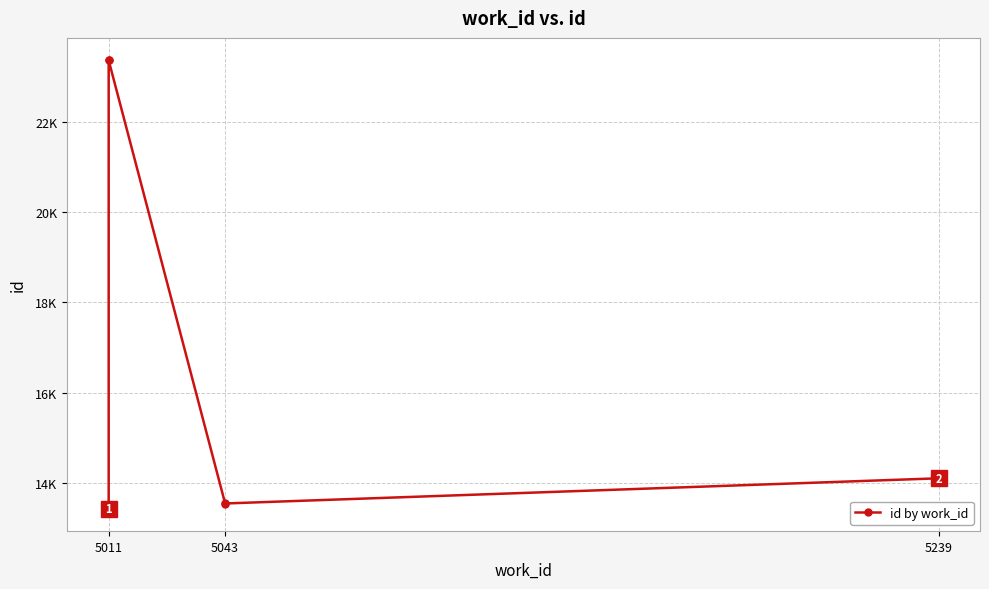

Reading right to left, list all the values displayed in this chart.

14105	13548	13547	23357	23356	13436